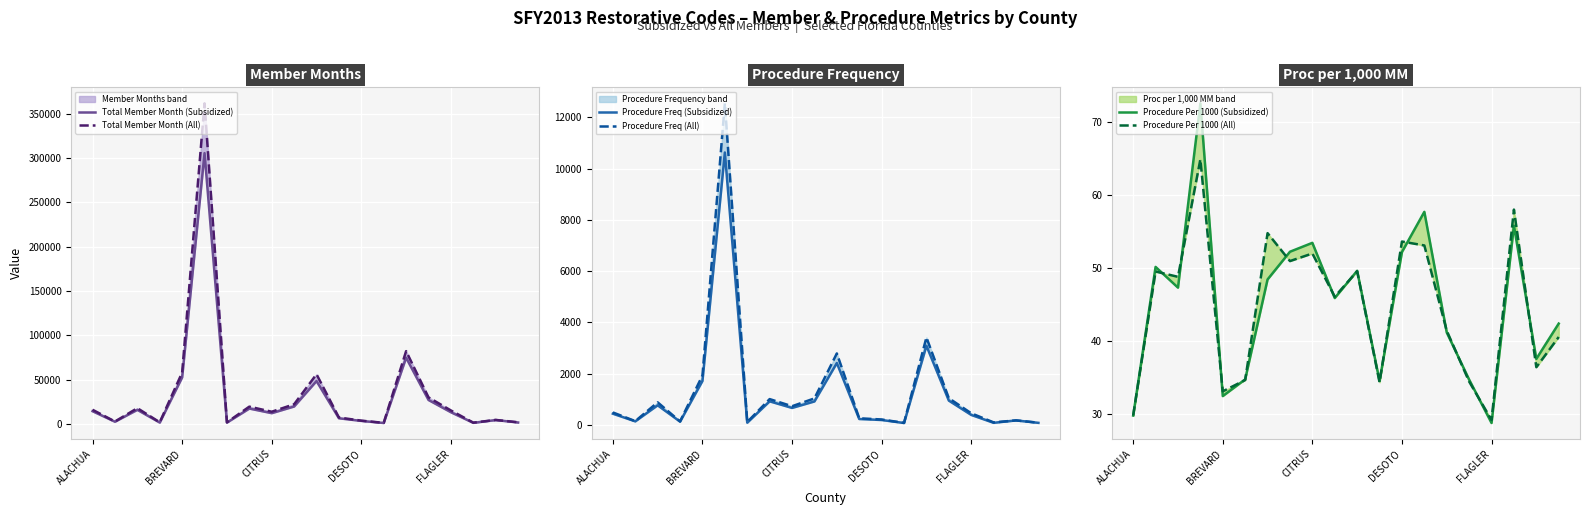

How many lines are shown in the chart?

6